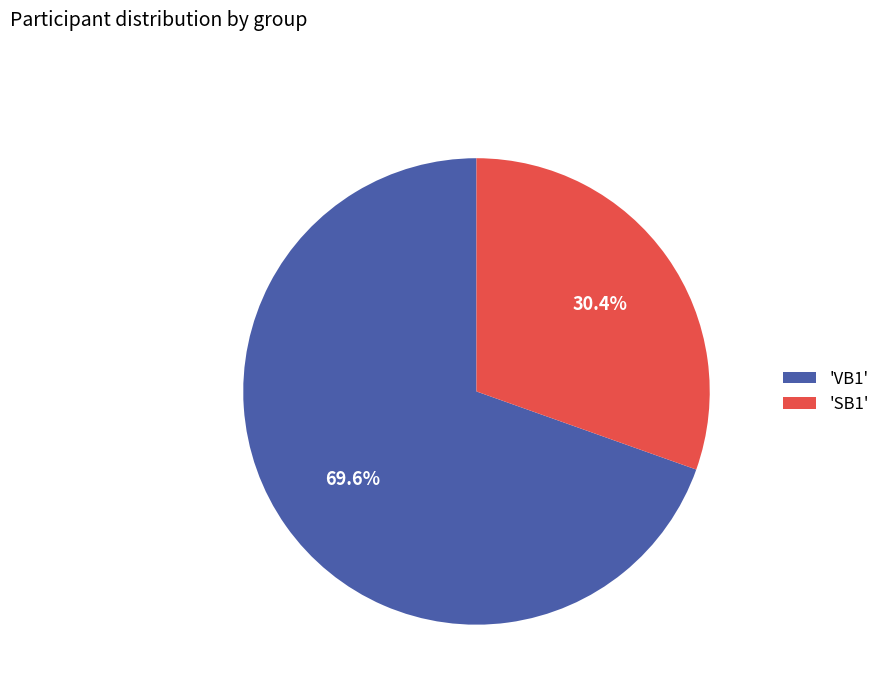

Is 'SB1' the majority of the pie?

No